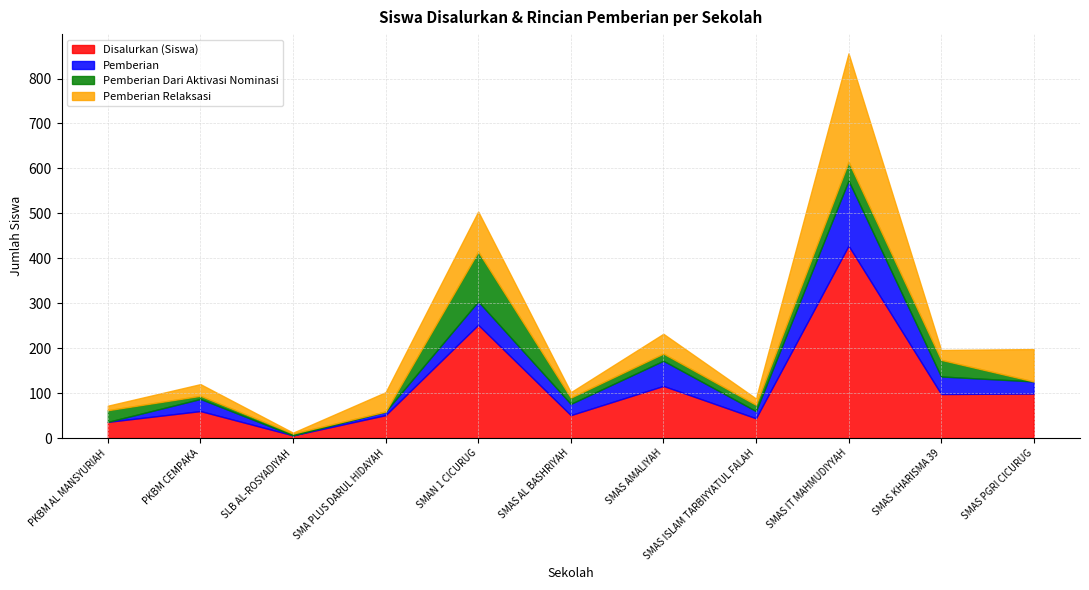

The value of Pemberian Dari Aktivasi Nominasi at SMA PLUS DARUL HIDAYAH is 75. True or false?

False